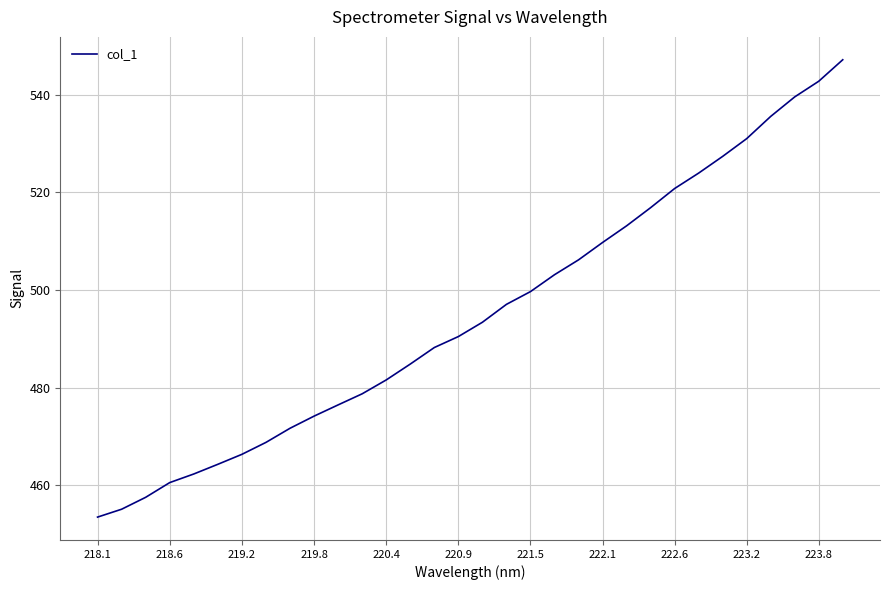

What is the difference between the maximum and minimum values?

93.6